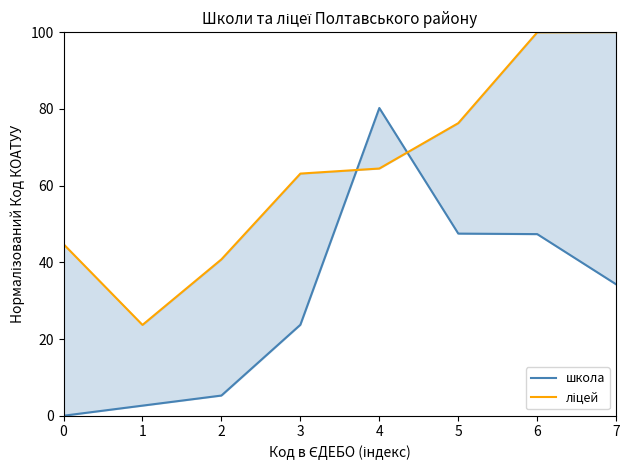

Is the value of школа at 2 greater than the value of ліцей at 2?

No